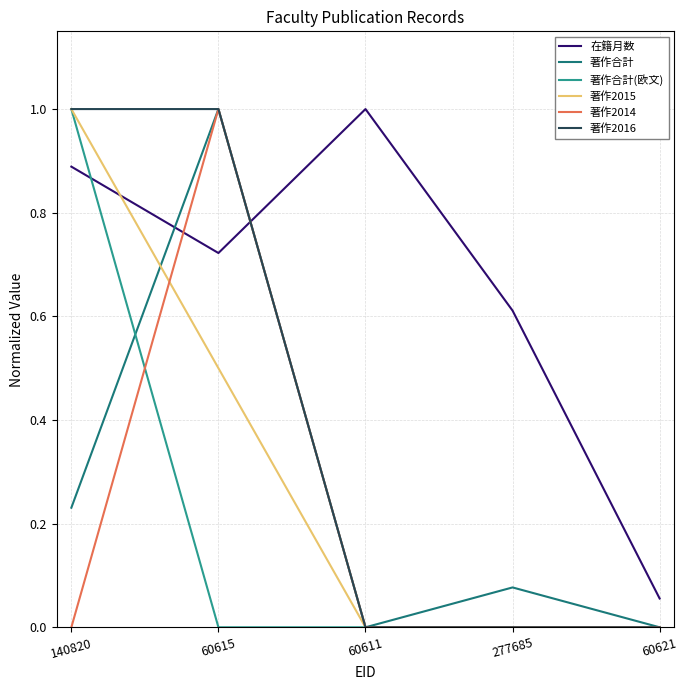

List the labels in order of 在籍月数 value, largest first.

60611, 140820, 60615, 277685, 60621